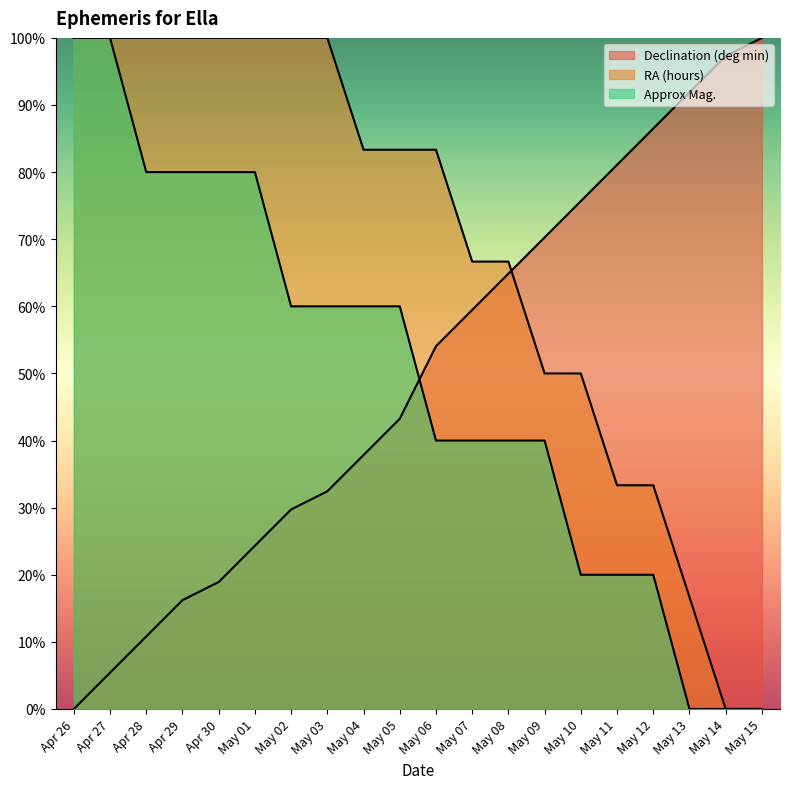

How many lines are shown in the chart?

3